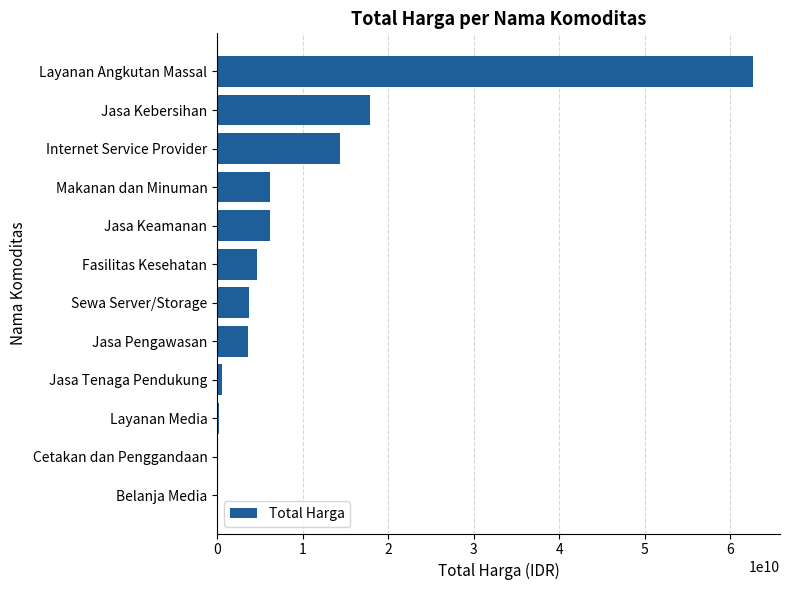

Between Cetakan dan Penggandaan and Sewa Server/Storage, which is larger?

Sewa Server/Storage